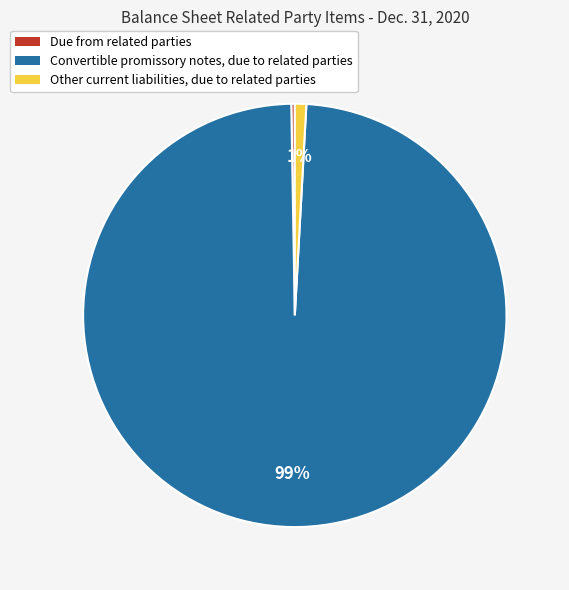

To the nearest percent, what is the difference between the largest and smallest slice percentages?

99%